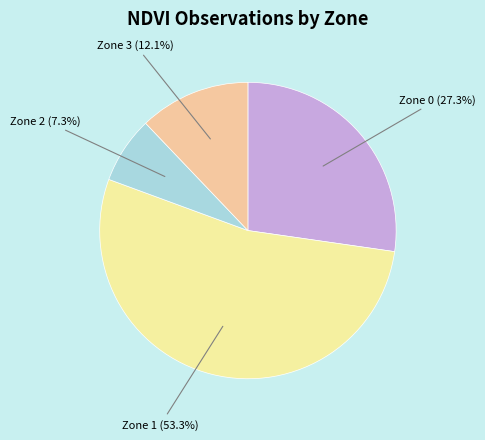

Which slice is the smallest?

Zone 2